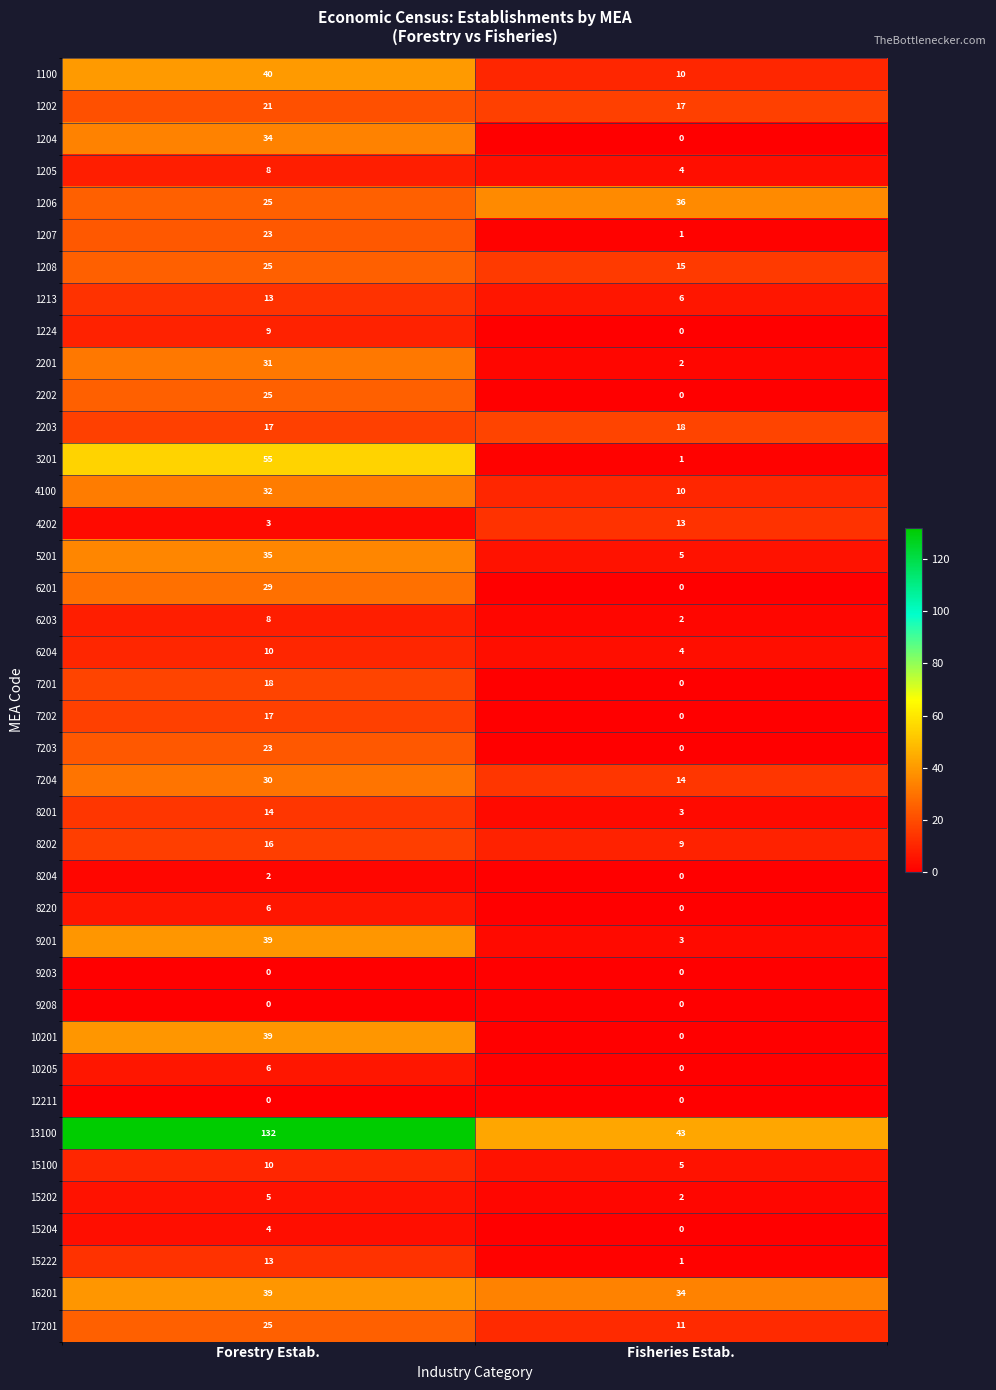

Is it true that 8202 equals 7 at Forestry Estab.?

False